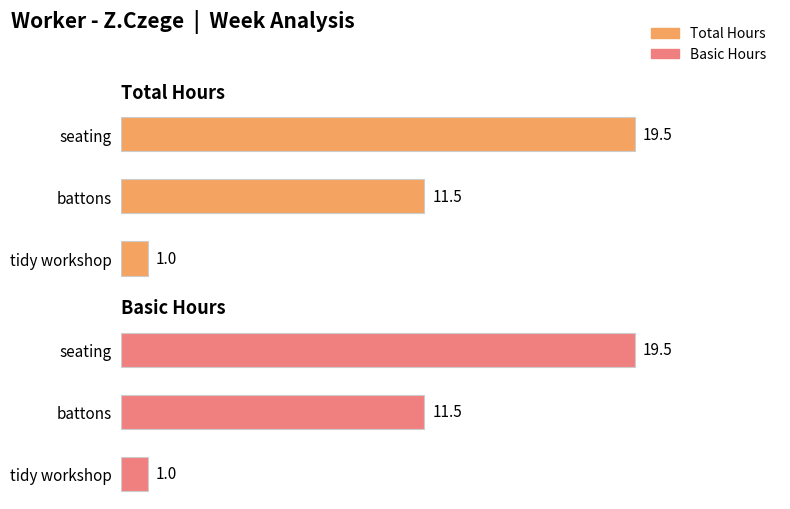

Which series has the widest spread of values?

Total Hours